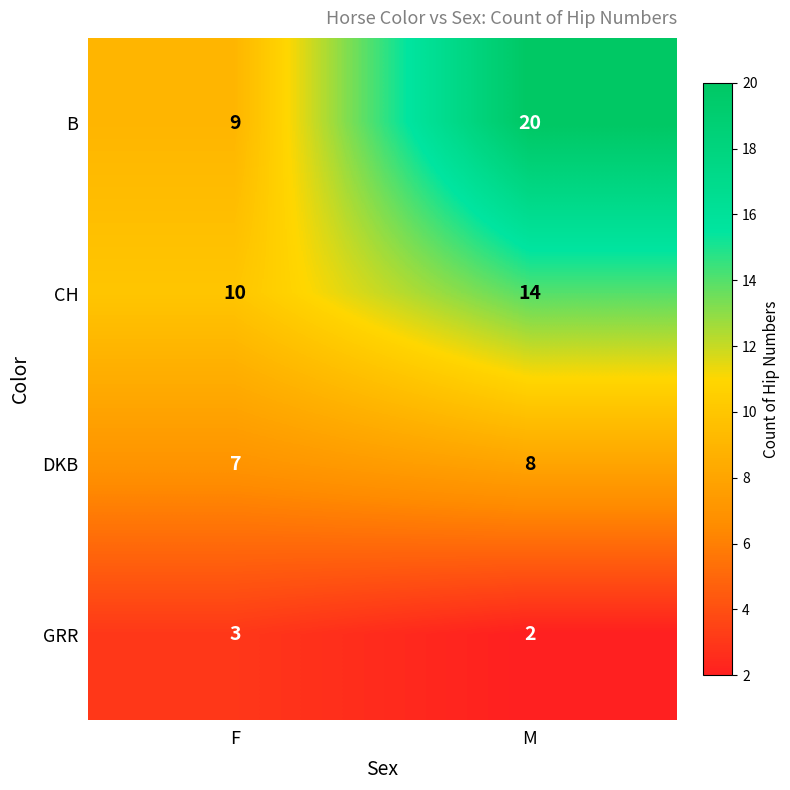

Is it true that CH equals 21 at M?

False